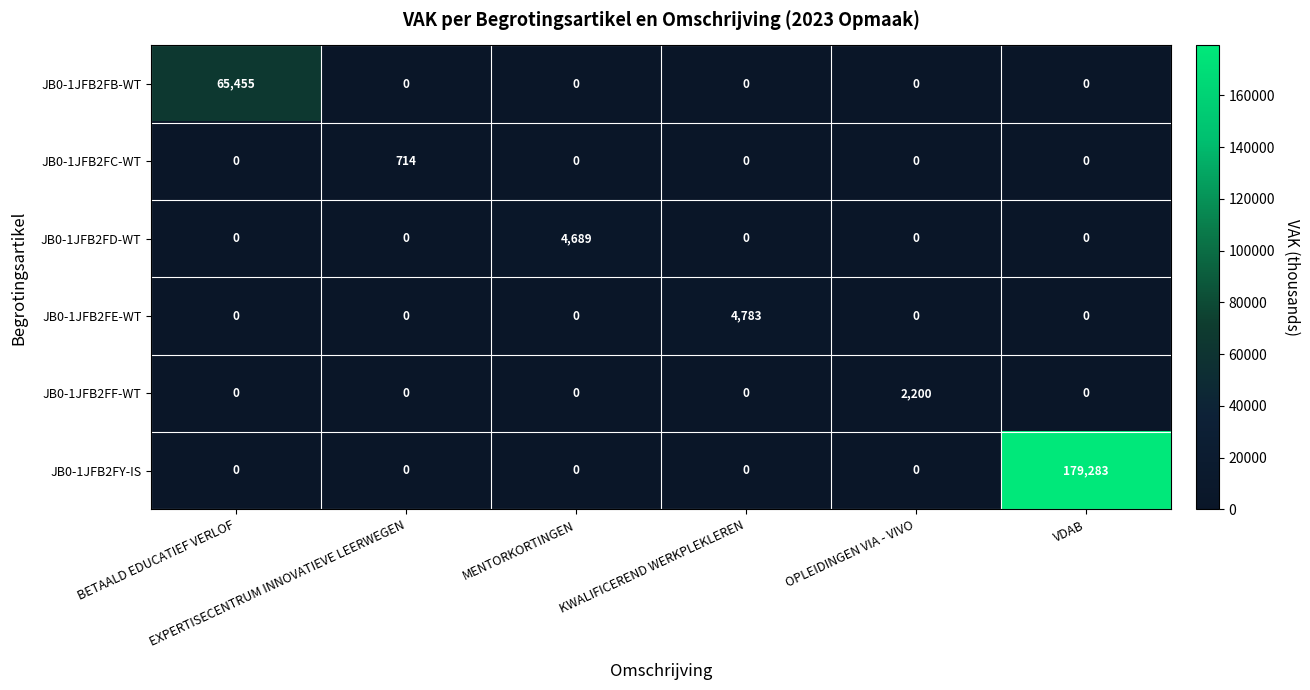

What is the greatest value displayed?

179283